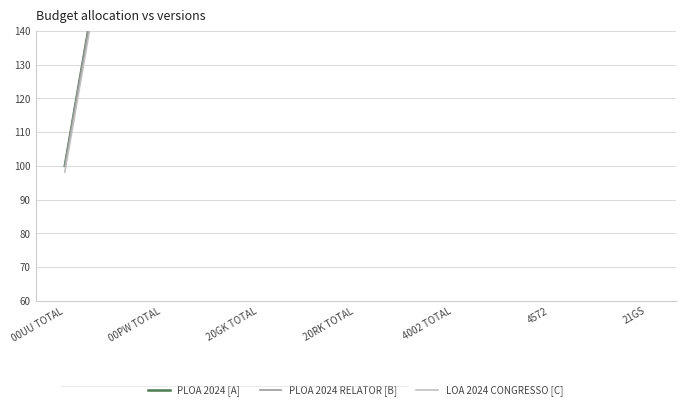

Is this an area chart (filled region under the line)?

No